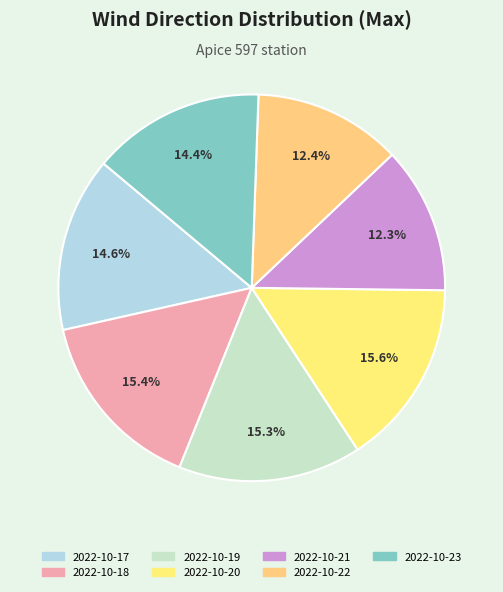

What percentage is NOT represented by 2022-10-18?

84.6%